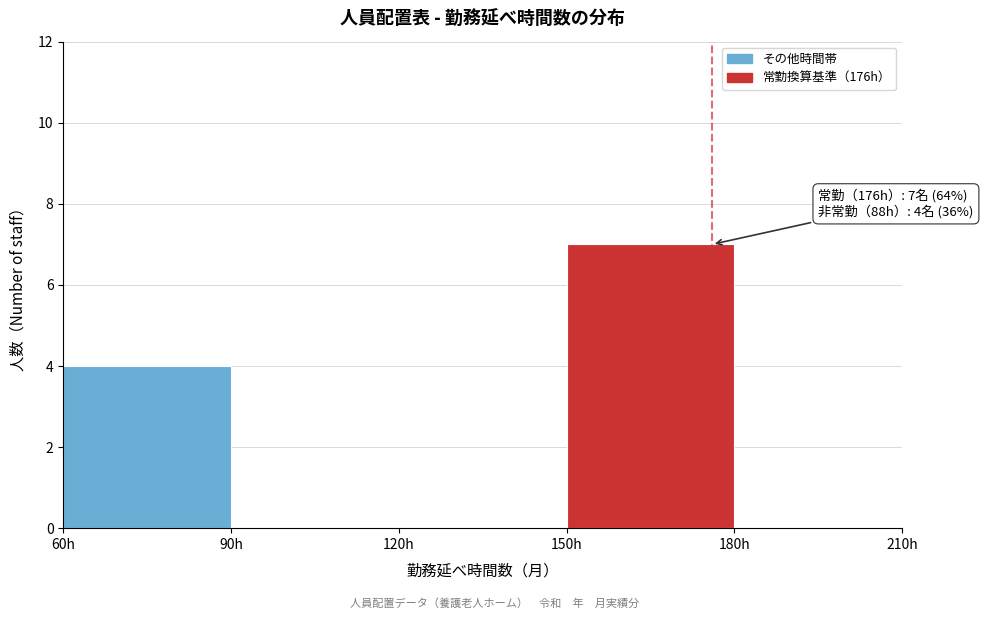

Over which range of the x-axis is the bar tallest?

150 to 180